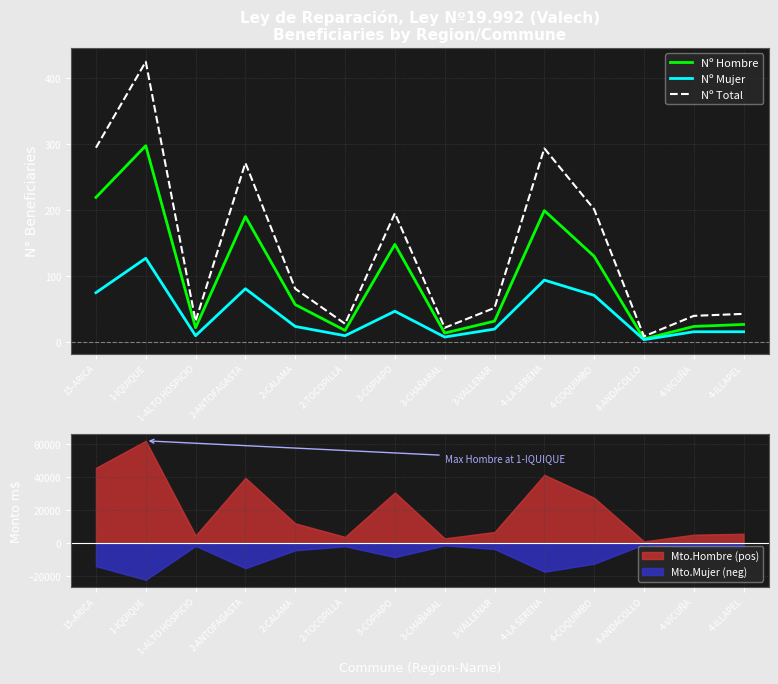

The value of Nº Hombre at 1-ALTO HOSPICIO is 22. True or false?

True